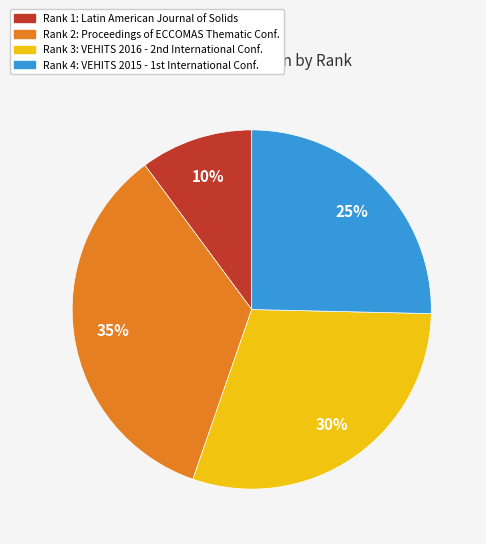

How many slices are in this pie chart?

4